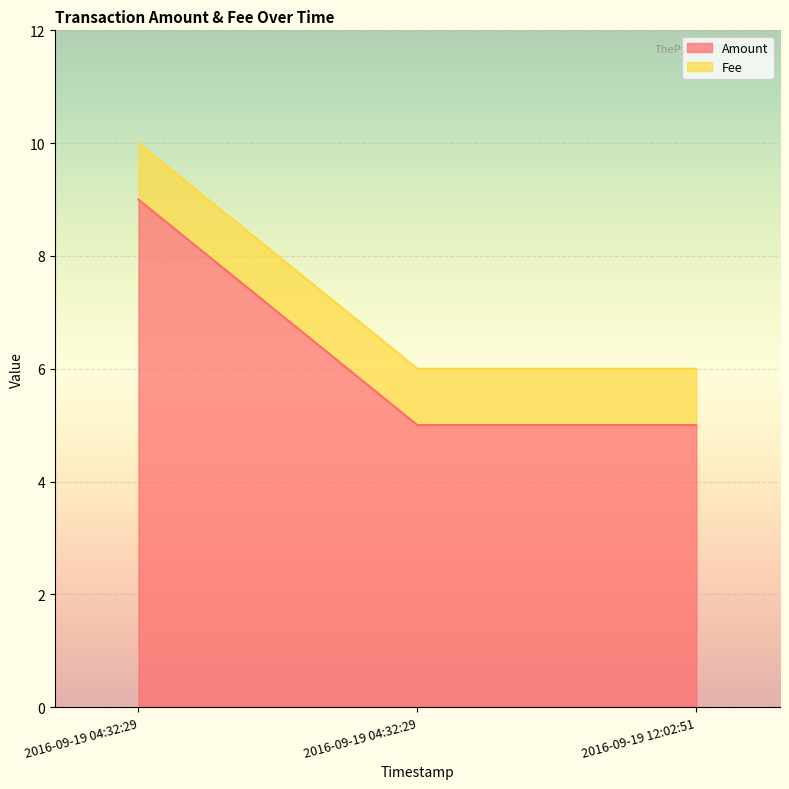

What is the minimum value shown in the chart?

5